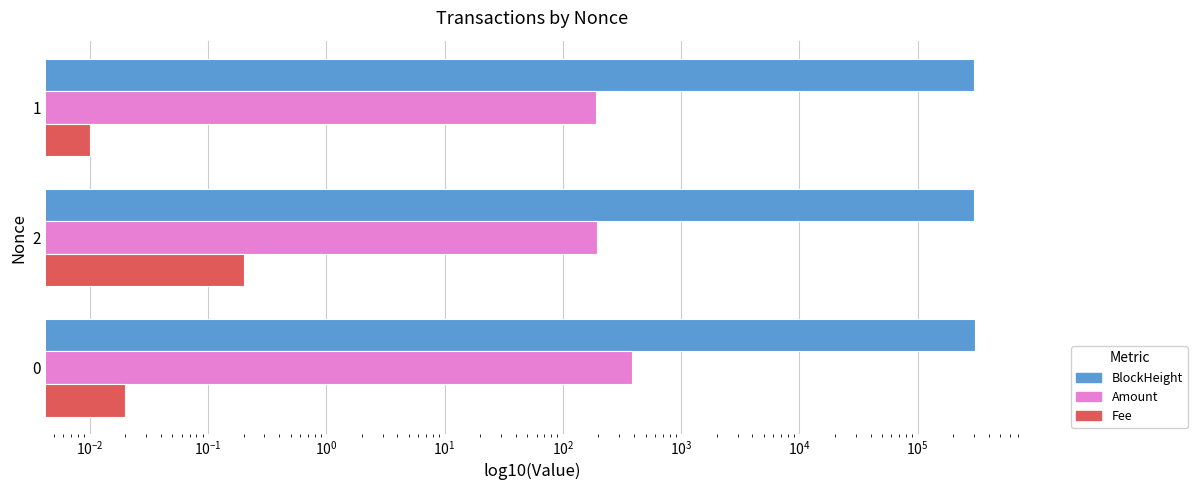

What are all the series names shown in the legend?

BlockHeight, Amount, Fee